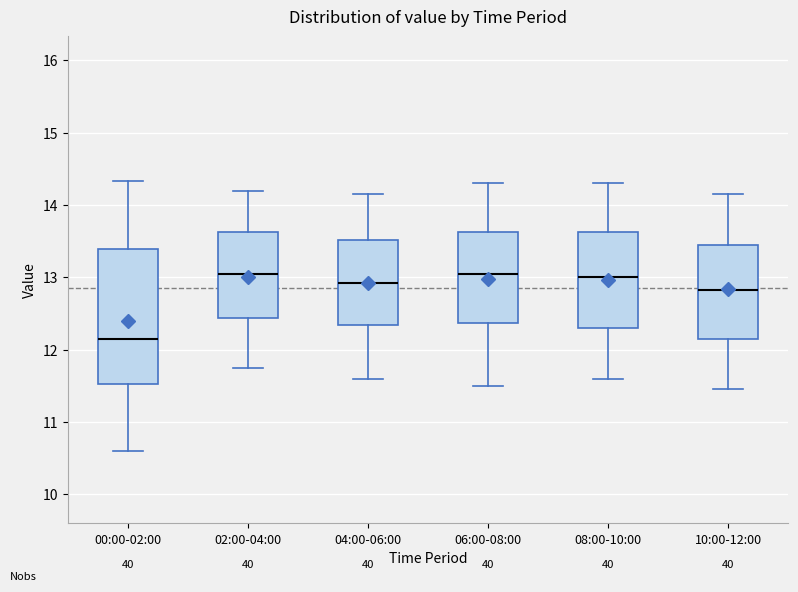

Which box is the tallest, from its lower edge to its upper edge?

00:00-02:00